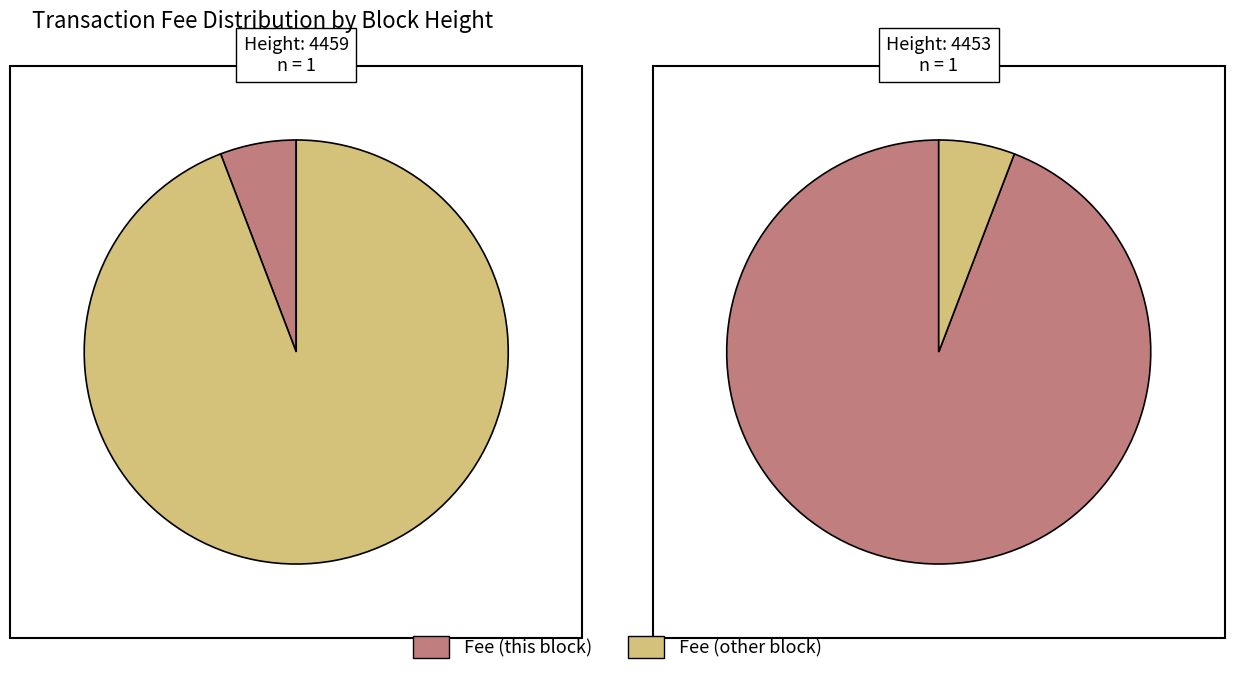

Which slice is the smallest?

4459